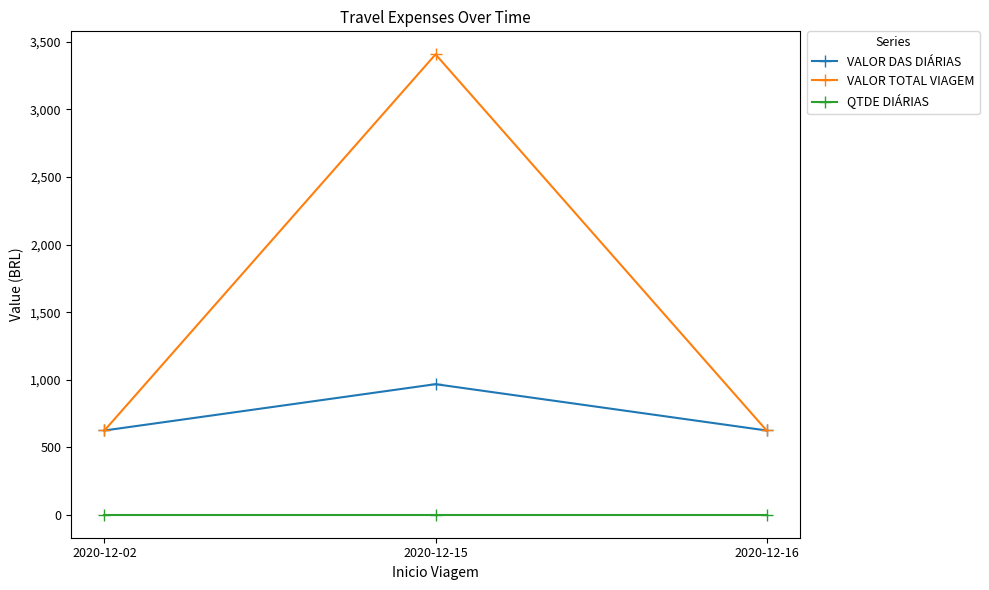

Between 2020-12-15 and 2020-12-16, which series saw the biggest shift?

VALOR TOTAL VIAGEM